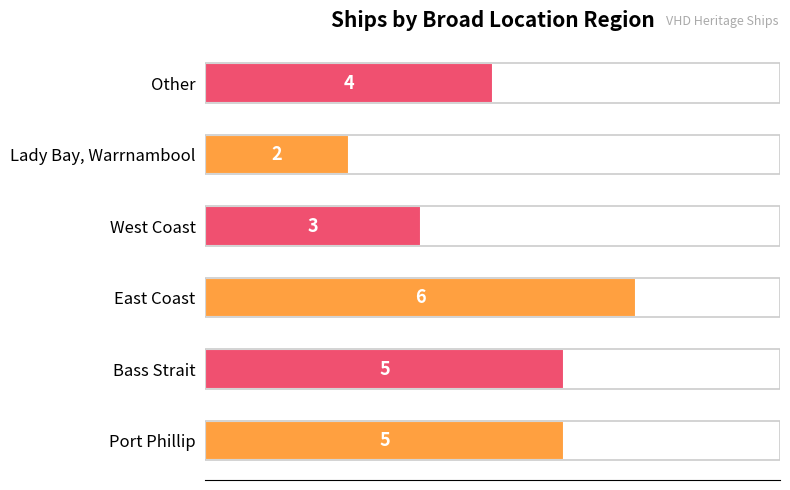

Count the values in the range 3 to 5.

4